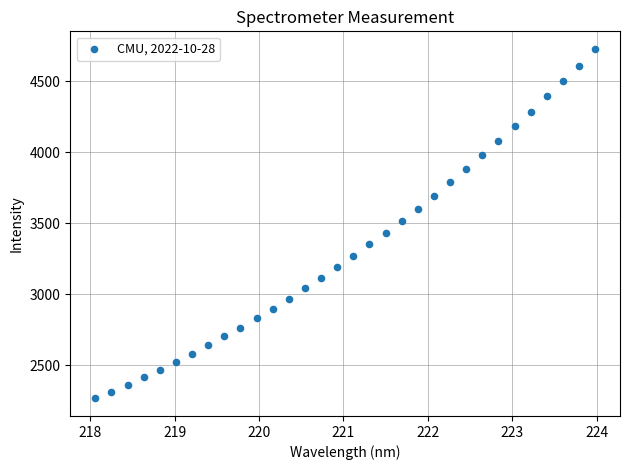

What is the range of X values (max minus min)?

5.9